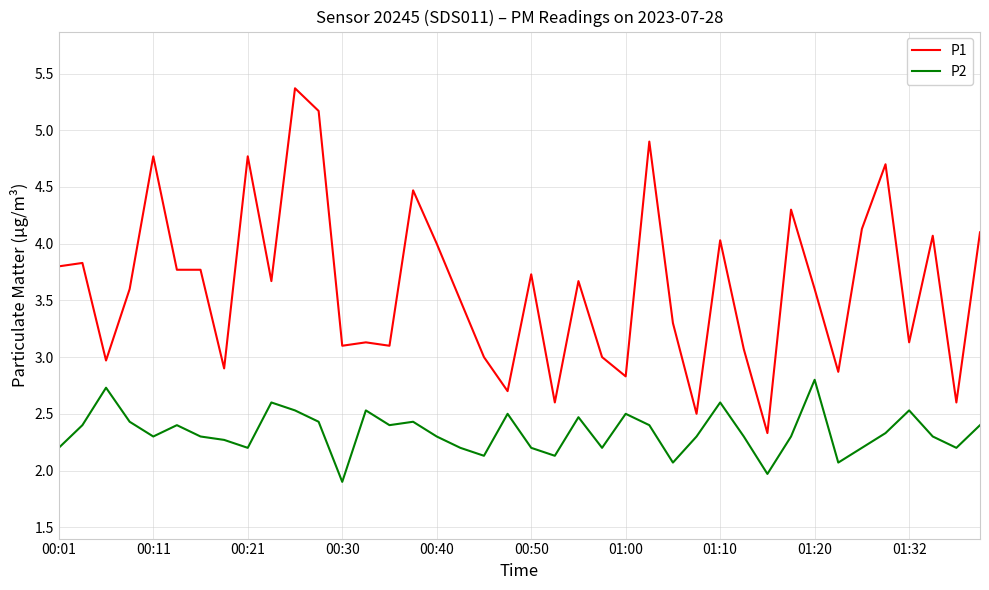

What is the difference between the maximum and minimum values in the P1 series?

3.0